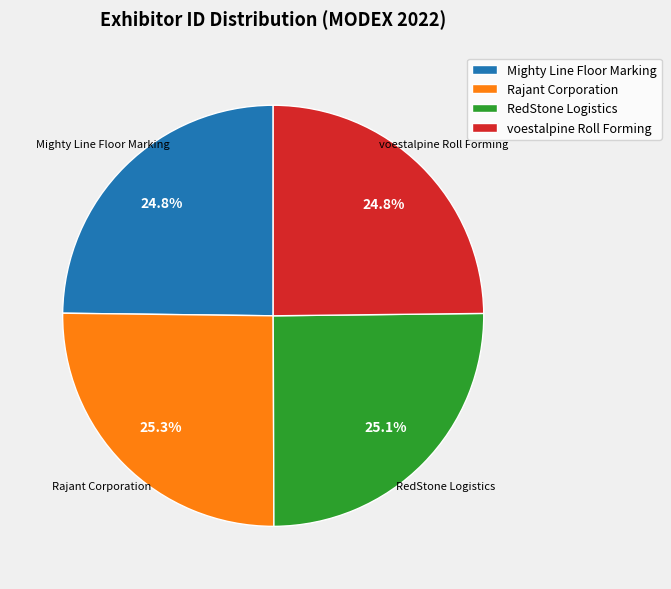

What is the ratio of the value at voestalpine Roll Forming to the value at Mighty Line Floor Marking?

1.0